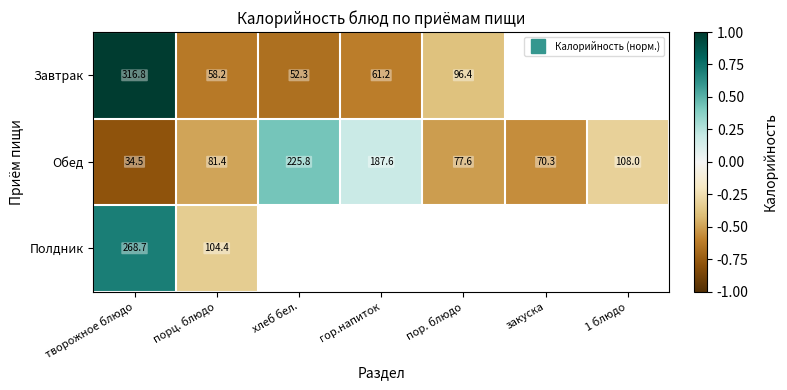

How many values in Обед are above zero?

2